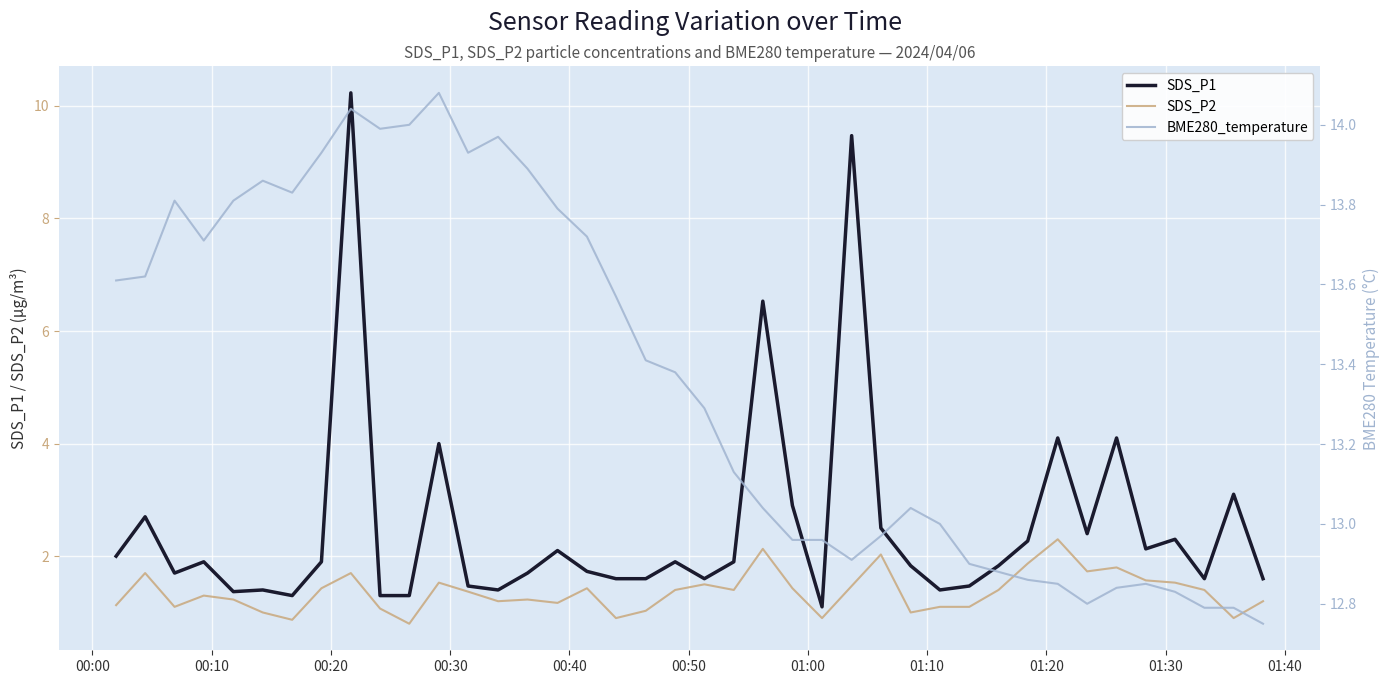

Reading left to right, extract all data points from this chart.

SDS_P1: 2.0	2.7	1.7	1.9	1.4	1.4	1.3	1.9	10.2	1.3	1.3	4.0	1.5	1.4	1.7	2.1	1.7	1.6	1.6	1.9	1.6	1.9	6.5	2.9	1.1	9.5	2.5	1.8	1.4	1.5	1.8	2.3	4.1	2.4	4.1	2.1	2.3	1.6	3.1	1.6
SDS_P2: 1.1	1.7	1.1	1.3	1.2	1.0	0.9	1.4	1.7	1.1	0.8	1.5	1.4	1.2	1.2	1.2	1.4	0.9	1.0	1.4	1.5	1.4	2.1	1.4	0.9	1.5	2.0	1.0	1.1	1.1	1.4	1.9	2.3	1.7	1.8	1.6	1.5	1.4	0.9	1.2
BME280_temperature: 13.6	13.6	13.8	13.7	13.8	13.9	13.8	13.9	14.0	14.0	14.0	14.1	13.9	14.0	13.9	13.8	13.7	13.6	13.4	13.4	13.3	13.1	13.0	13.0	13.0	12.9	13.0	13.0	13.0	12.9	12.9	12.9	12.8	12.8	12.8	12.8	12.8	12.8	12.8	12.8